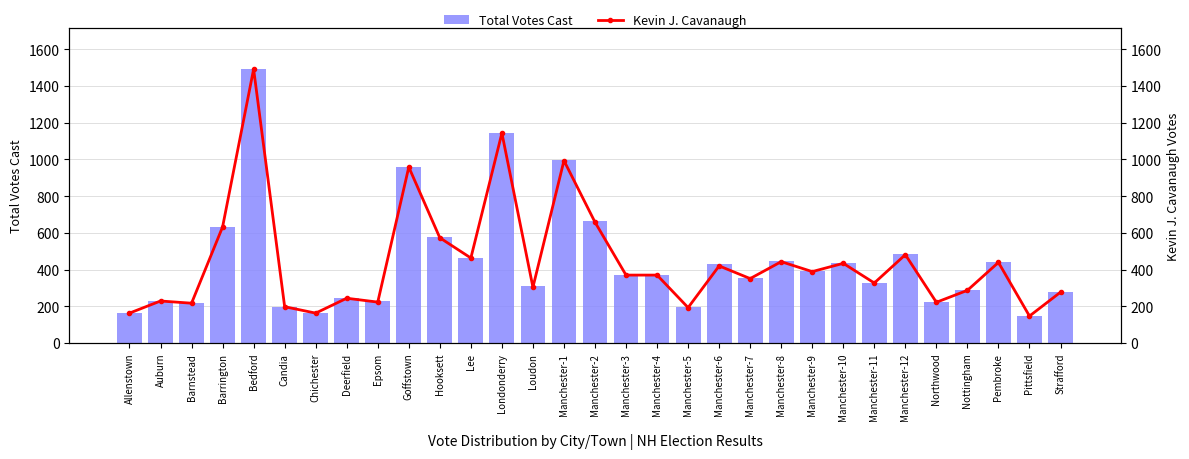

The Total Votes Cast series shows 766 at Manchester-12. True or false?

False